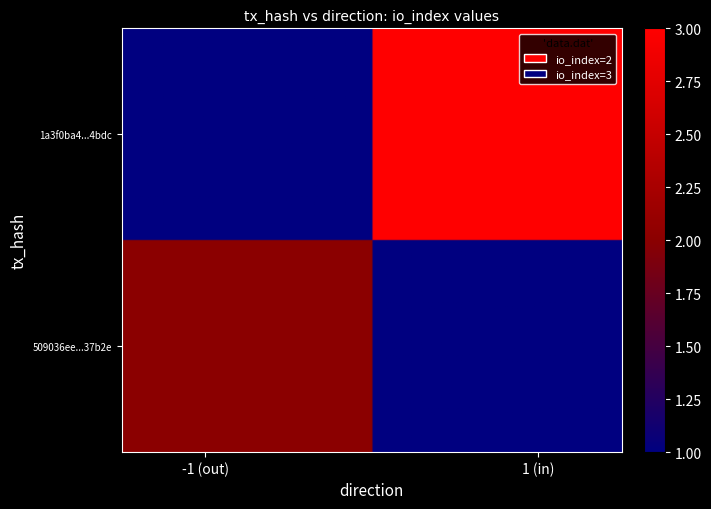

Is it true that 1a3f0ba4d01420726c56bacec7d6ab2d7f54bdc equals 3 at io_index?

True